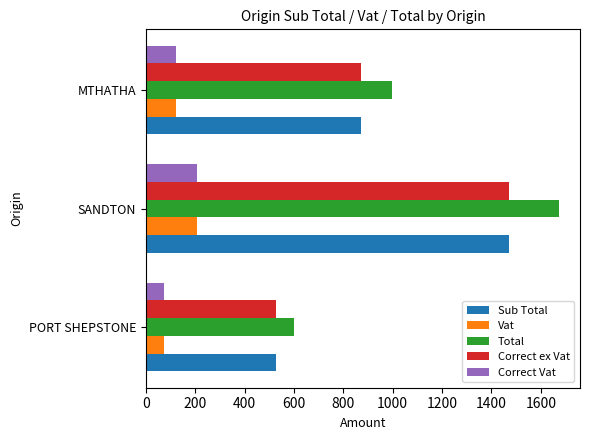

How many categories are shown in the chart?

3